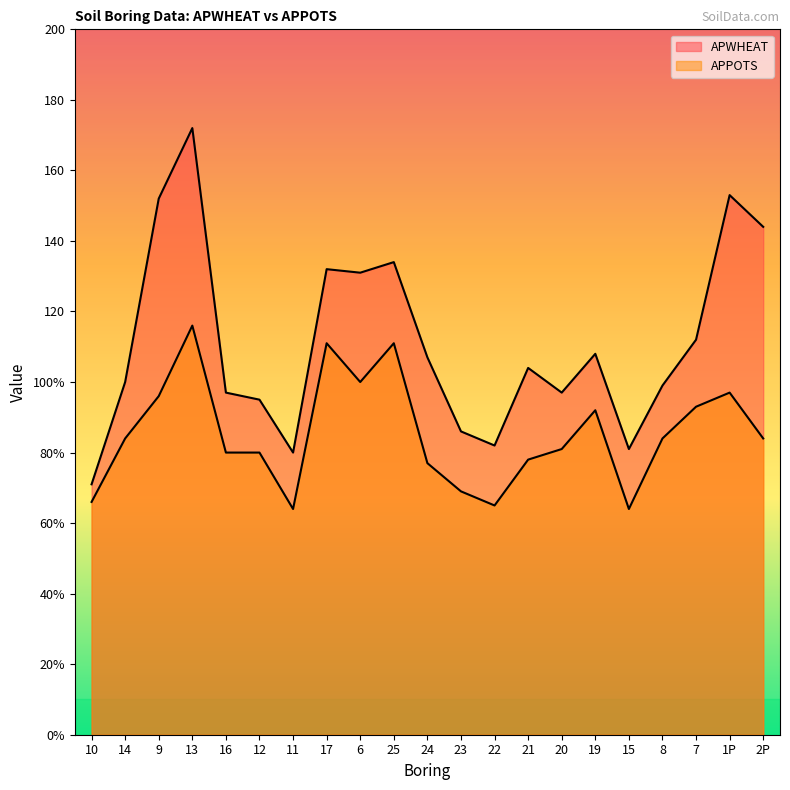

Read the APWHEAT value at 20, to the nearest 10.

100